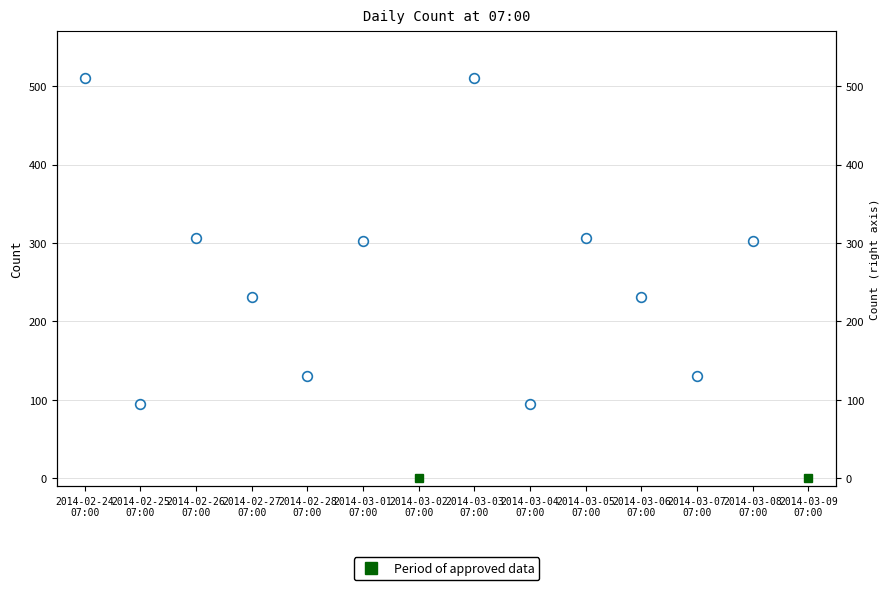

Which label corresponds to the smallest value in the chart?

2014-02-25
07:00